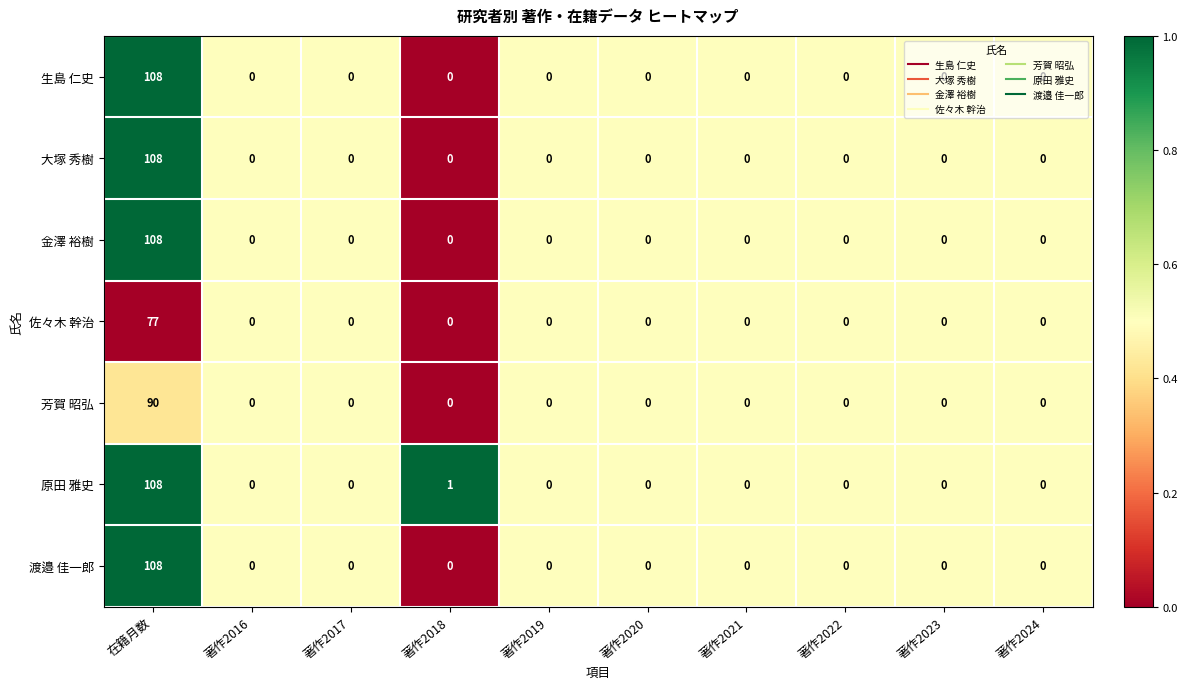

Which series has the largest total across all categories?

原田 雅史